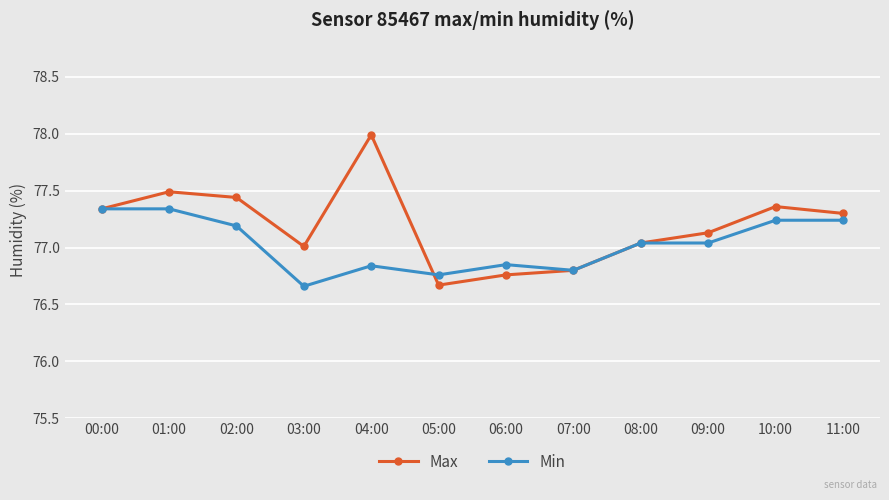

What is the total value across all series at 08:00?

154.1